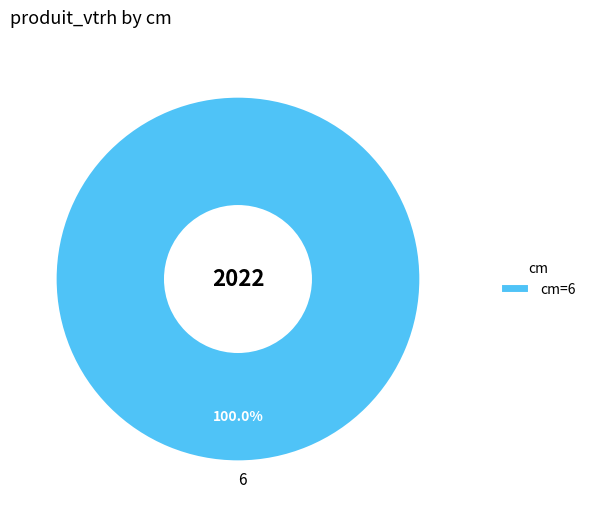

Does 6 represent more than half of the total?

Yes